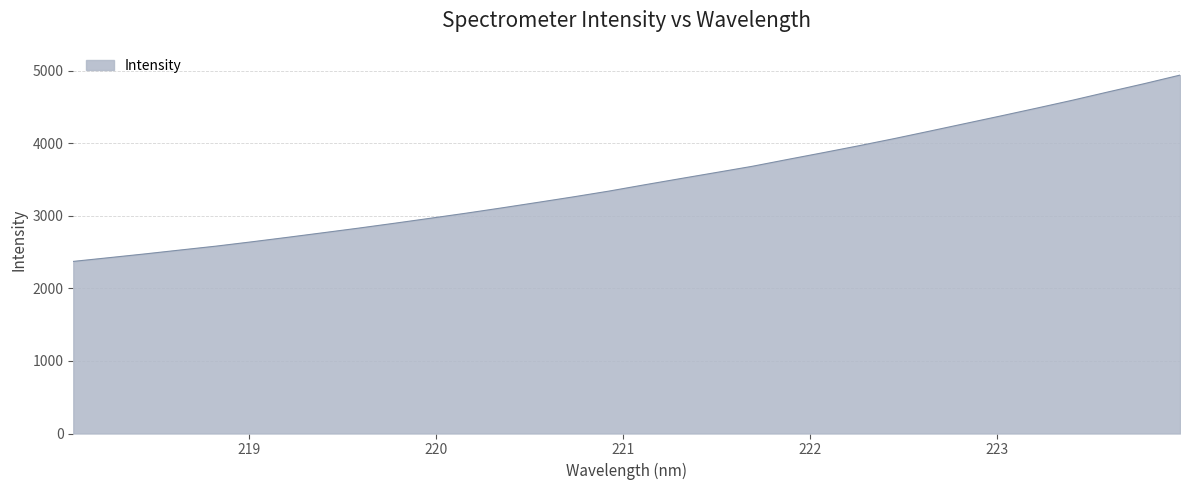

True or false: the data has more than 0 interior local peaks.

False